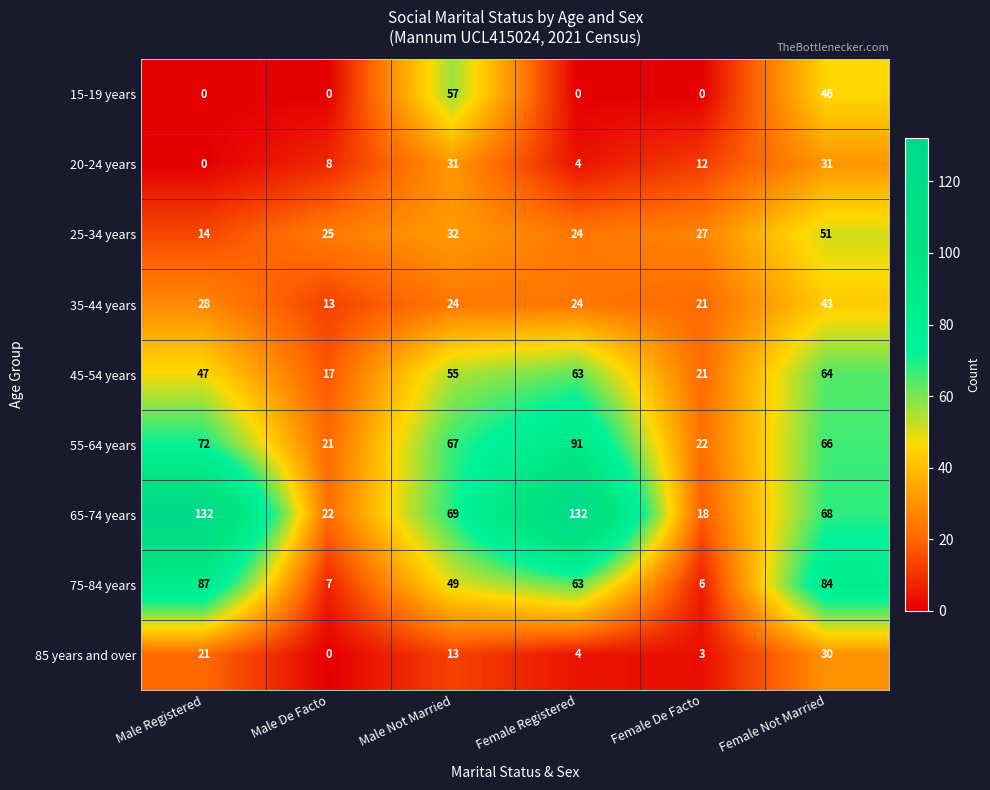

Count the number of categories in the chart.

6